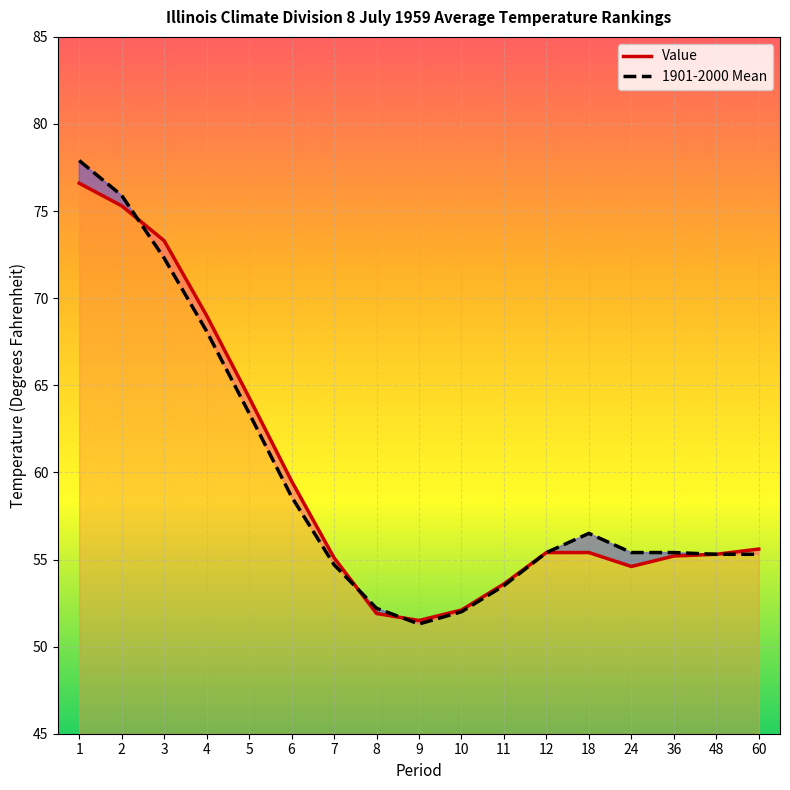

What is the total value across all series at 60?

110.9